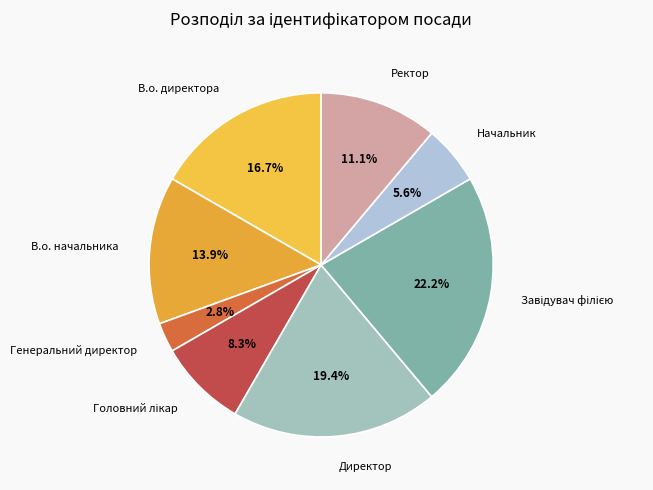

Which slice is the smallest?

Генеральний директор